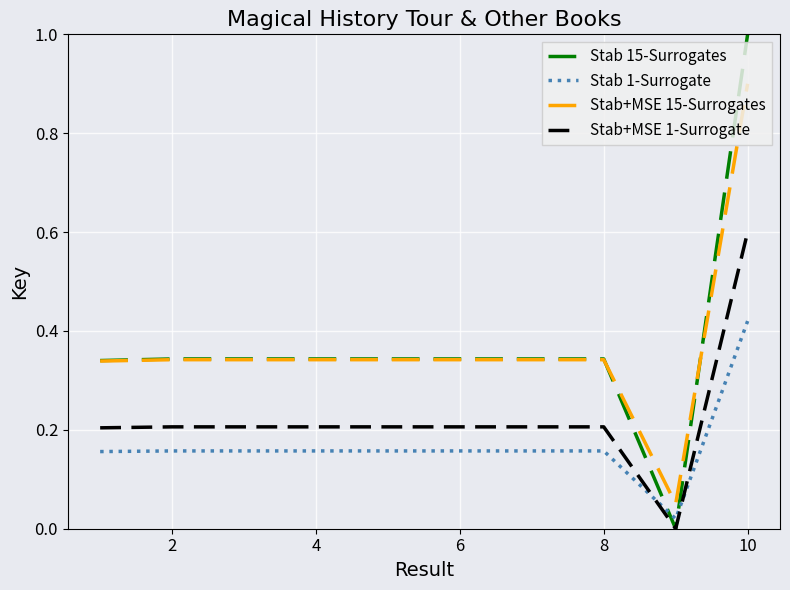

Rank the series by their maximum value, from highest to lowest.

Stab 15-Surrogates, Stab+MSE 15-Surrogates, Stab+MSE 1-Surrogate, Stab 1-Surrogate